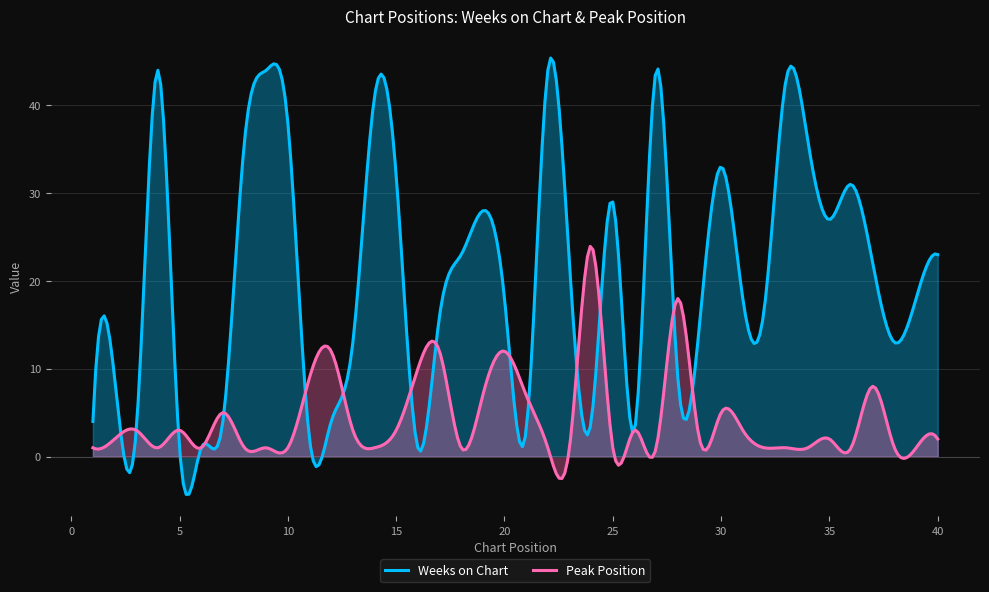

List the labels in order of Peak Position value, smallest first.

1, 4, 6, 8, 9, 10, 14, 18, 22, 23, 25, 27, 32, 33, 34, 36, 38, 39, 2, 29, 35, 40, 3, 5, 13, 15, 26, 31, 7, 30, 19, 21, 37, 11, 16, 12, 17, 20, 28, 24